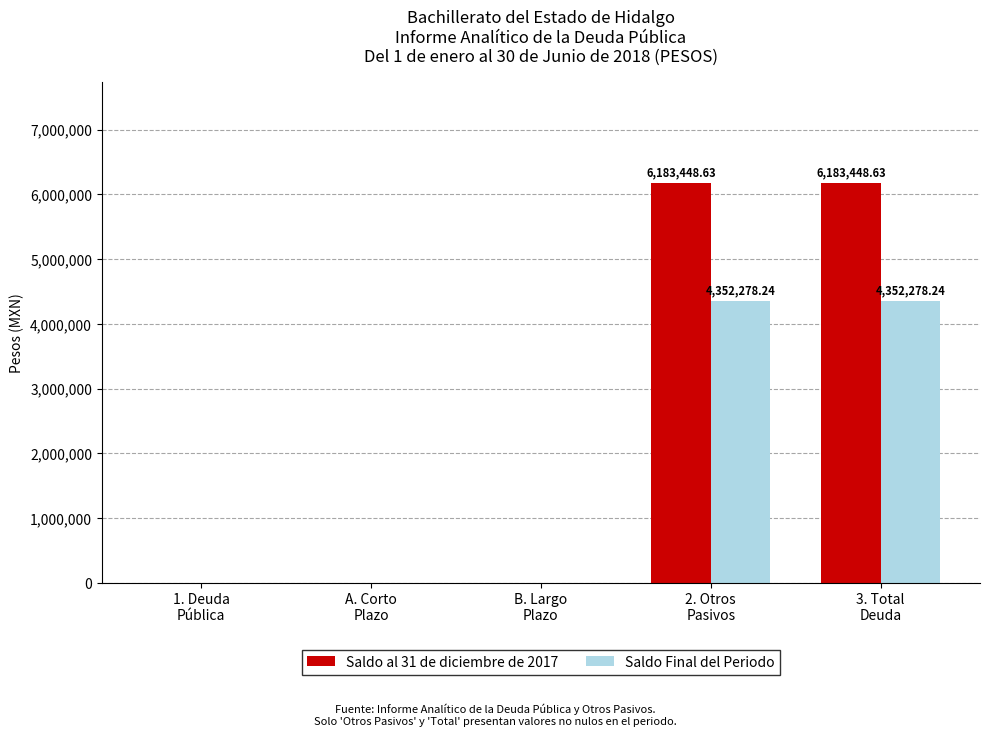

What is the total value across all series at 2. Otros
Pasivos?

10535726.9